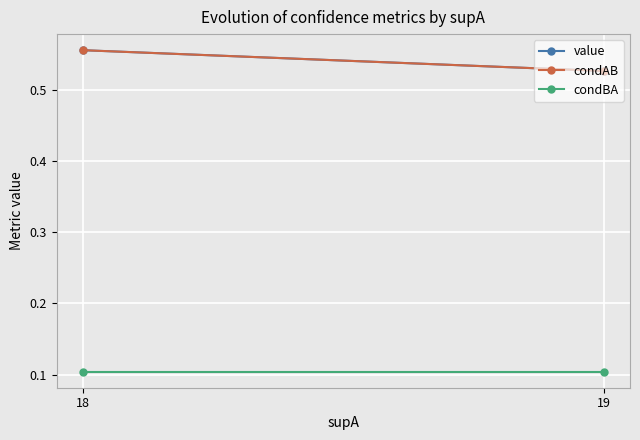

What is the value of the condAB point at the 2nd from the left?

0.5